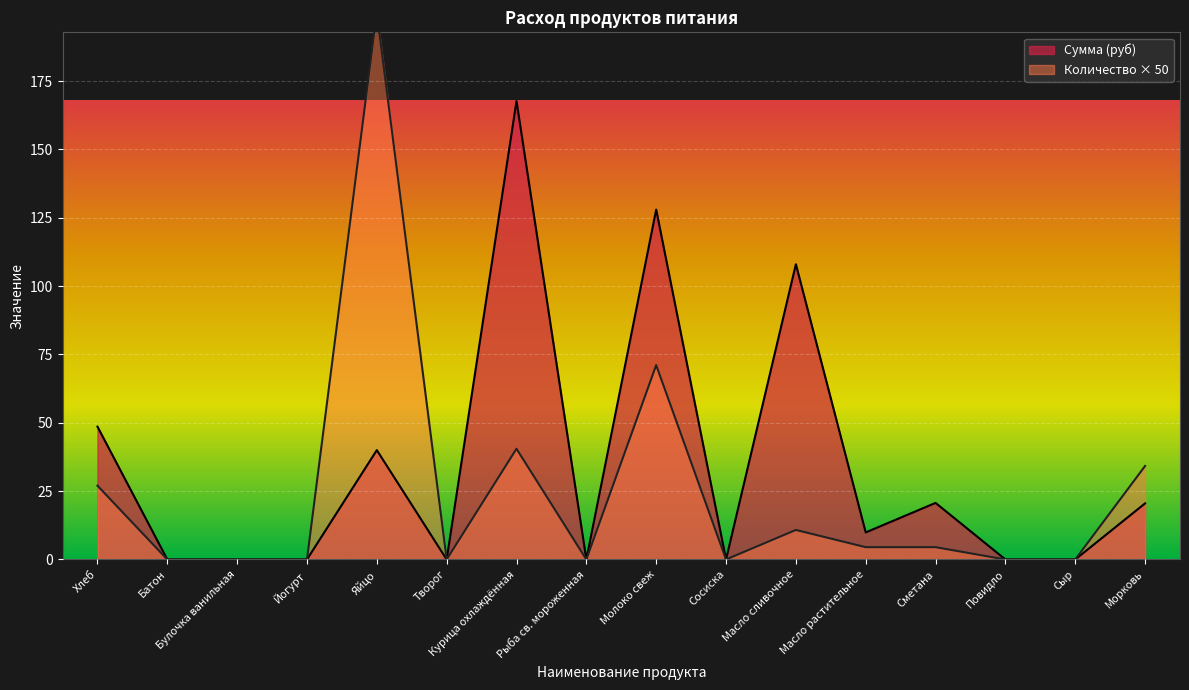

Where is the first local maximum for Сумма (руб)?

Яйцо